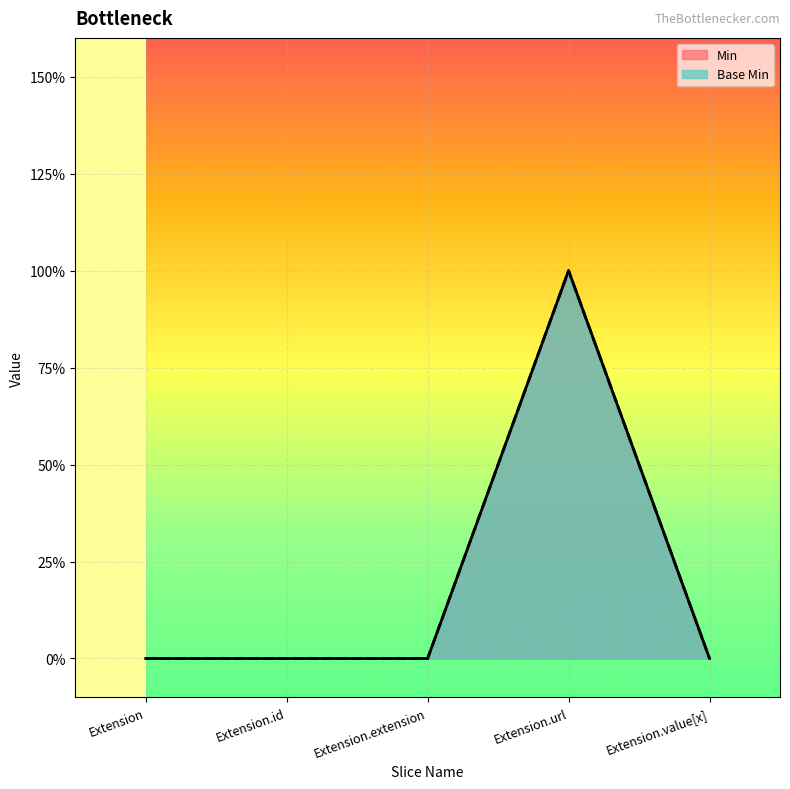

Reading left to right, transcribe all the data shown in this chart.

Min: Extension=0	Extension.id=0	Extension.extension=0	Extension.url=1	Extension.value[x]=0
Base Min: Extension=0	Extension.id=0	Extension.extension=0	Extension.url=1	Extension.value[x]=0